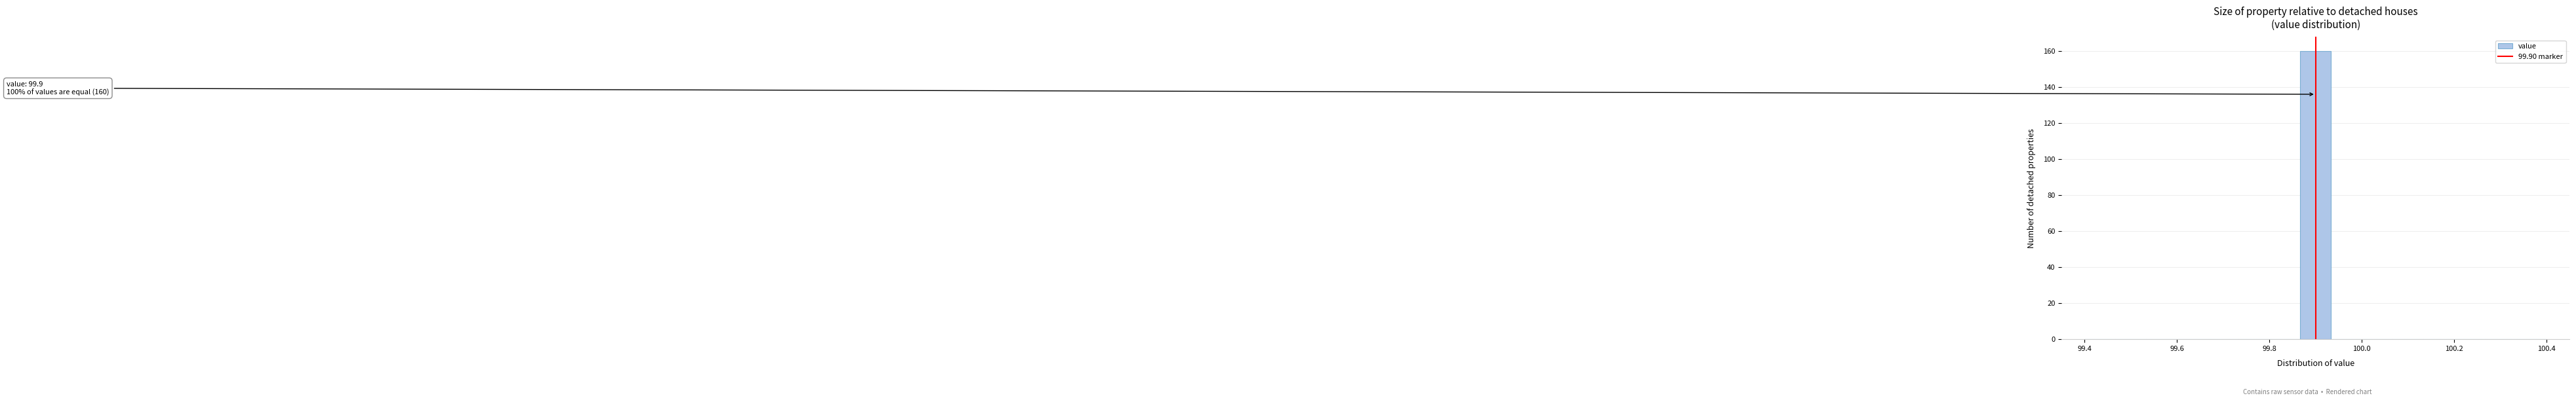

Read against the x-axis, roughly where is the centre of the tallest bar?

99.90